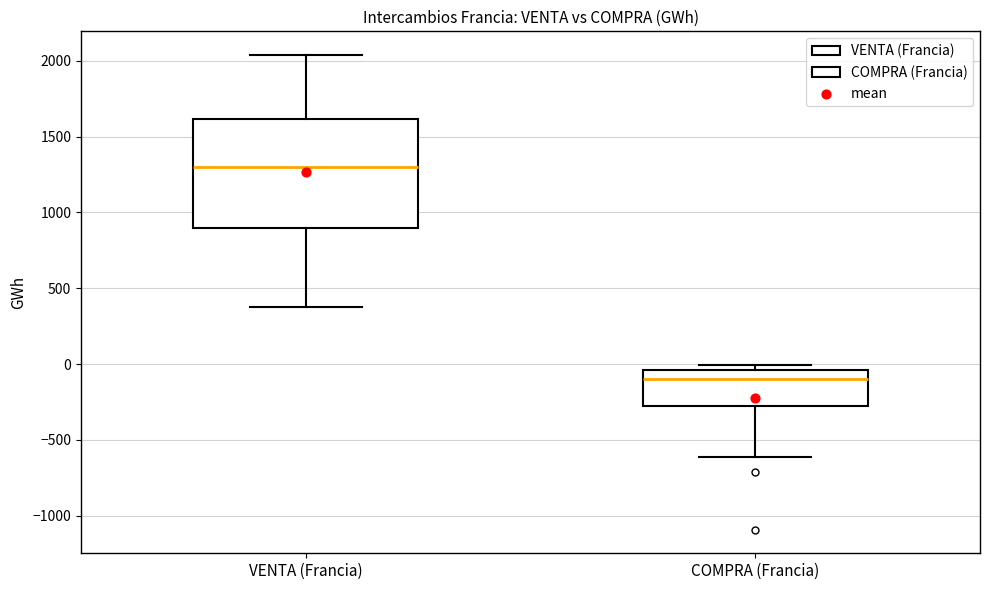

Reading left to right, read every box against the y-axis: the position of its median line, the range the box covers, and the ends of its whiskers. The values are not printed on the chart, so give them approximately, as read against the axis.

VENTA (Francia): median 1300, box 900 to 1600, whiskers 350 to 2050
COMPRA (Francia): median -100, box -250 to -50, whiskers -600 to 0